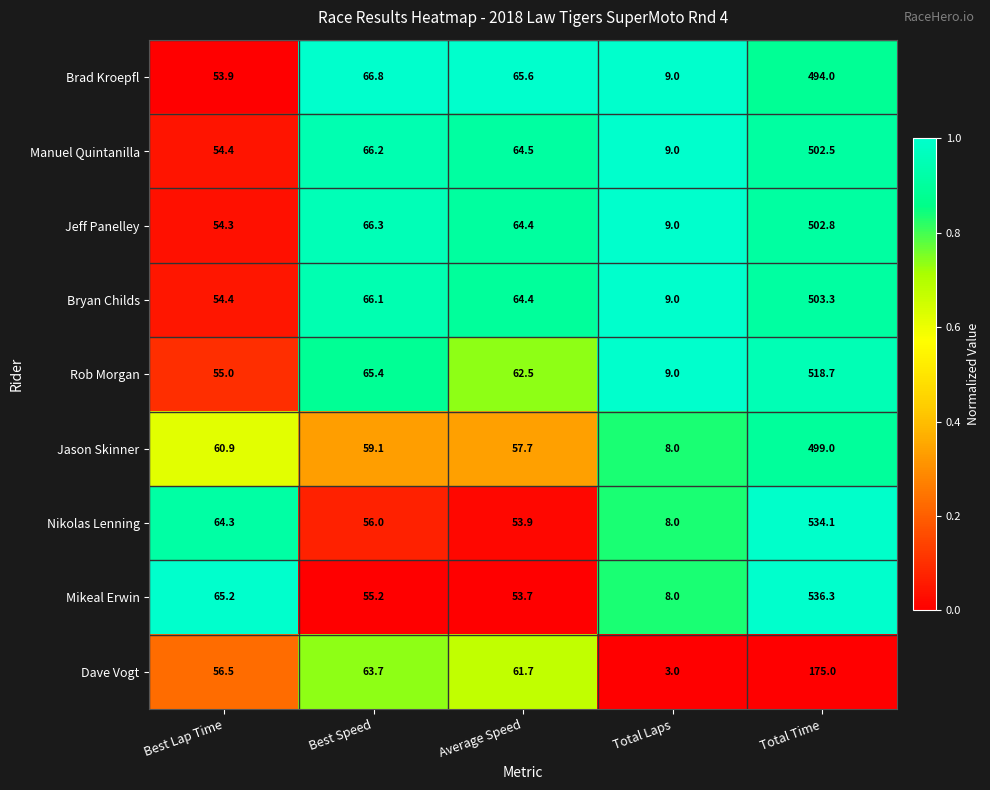

What is the difference between the maximum and minimum values in the Brad Kroepfl series?

485.0